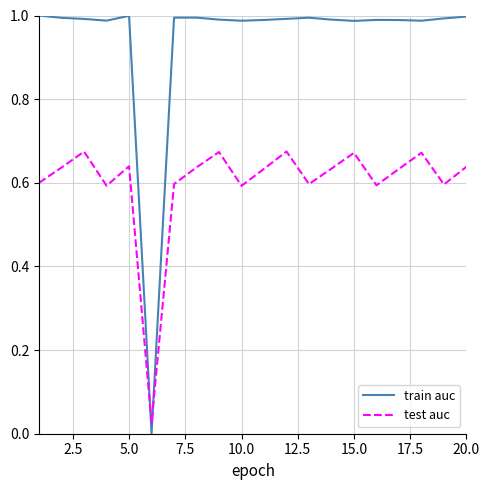

Rank the series by their average value, from highest to lowest.

train auc, test auc